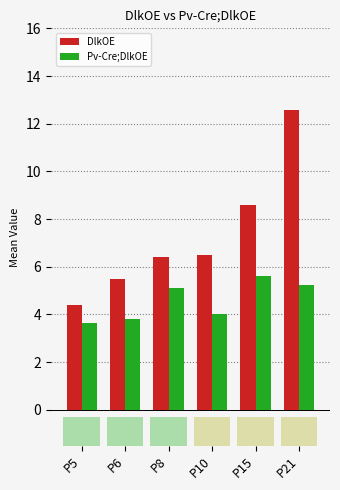

Which category has the lowest value in the Pv-Cre;DlkOE series?

P5